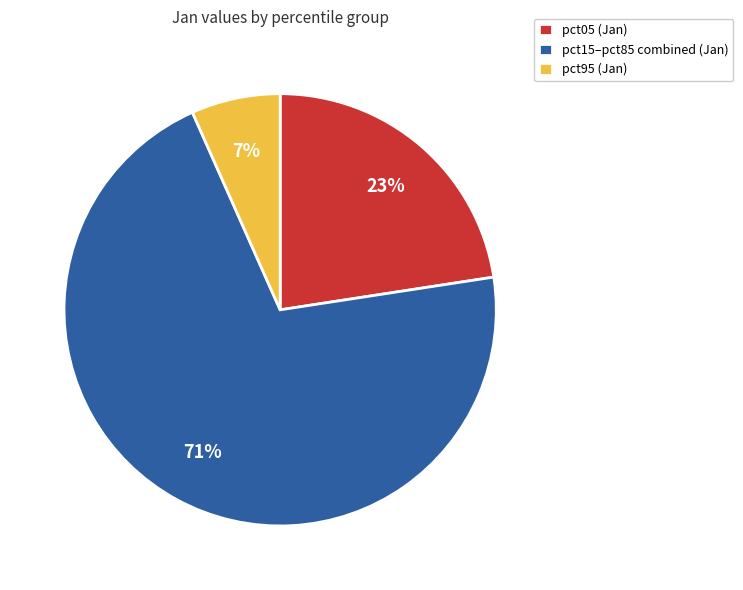

Which category has the biggest portion of the pie?

pct15–pct85 combined (Jan)